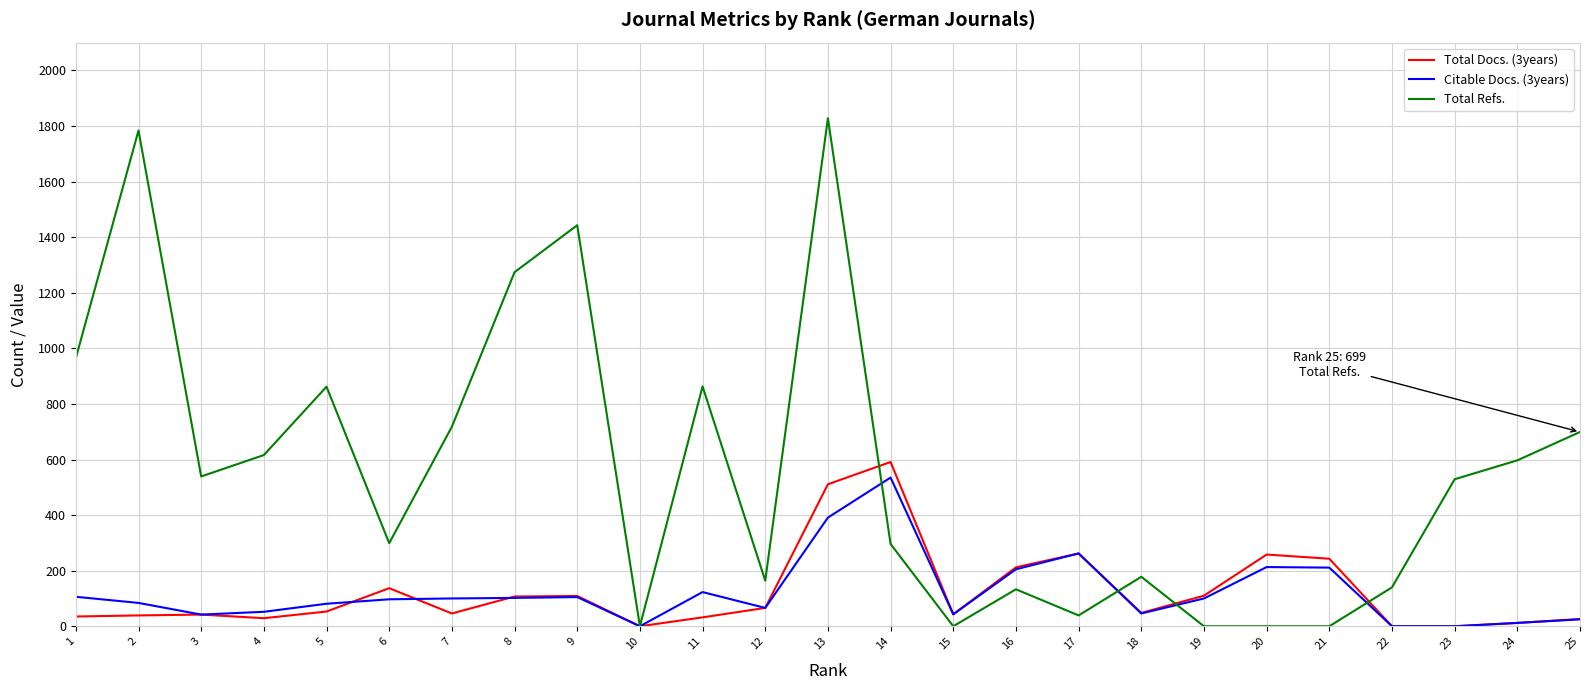

Rank the series by their maximum value, from lowest to highest.

Citable Docs. (3years), Total Docs. (3years), Total Refs.